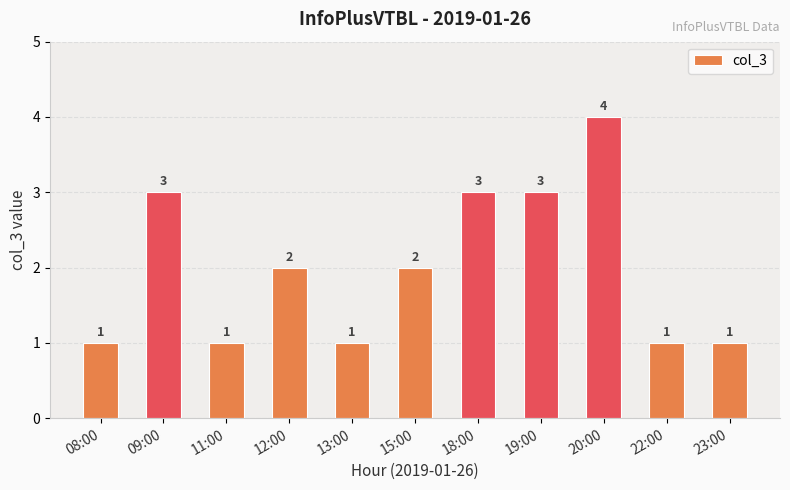

What is the value of the 5th bar from the left?

1